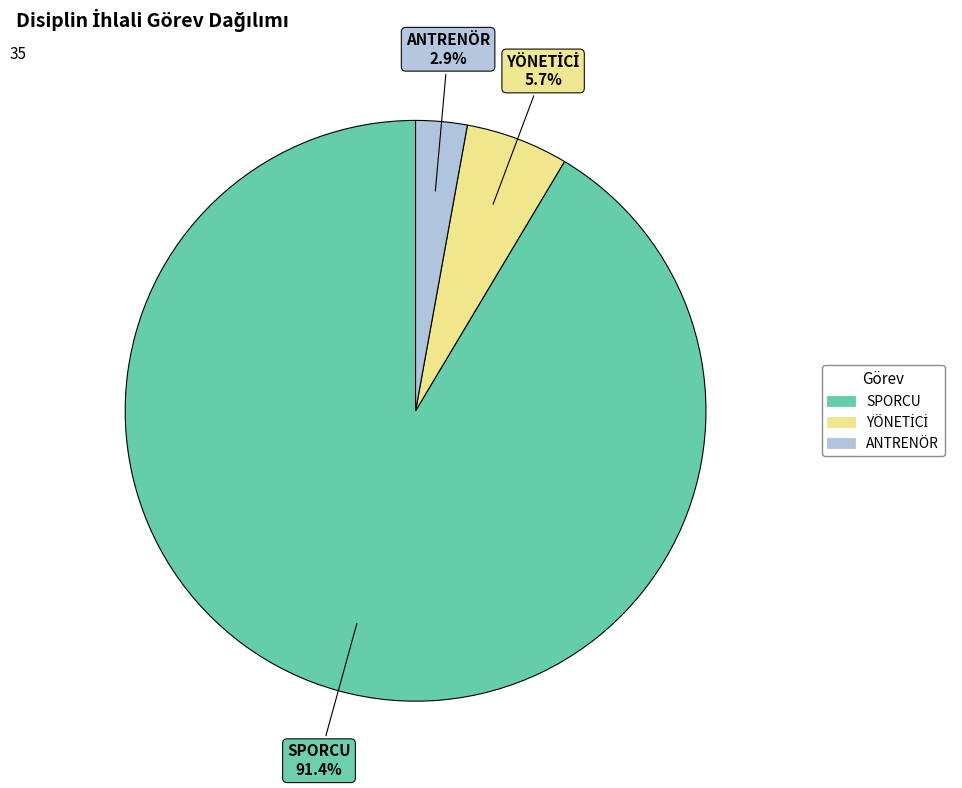

Do ANTRENÖR and SPORCU together represent more than half of the pie?

Yes